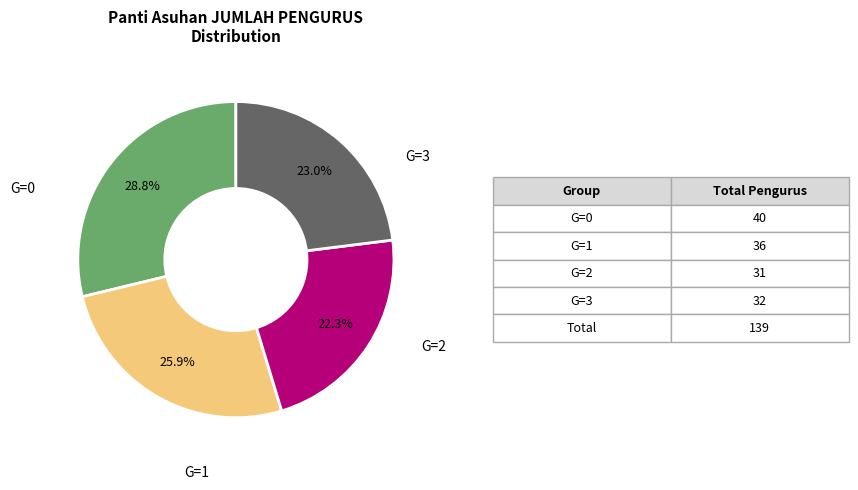

Does any single category account for the majority?

No